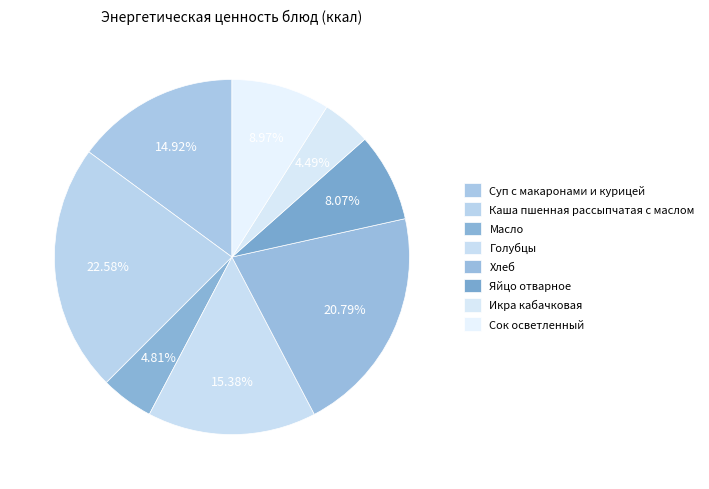

Count the number of slices in the pie.

8